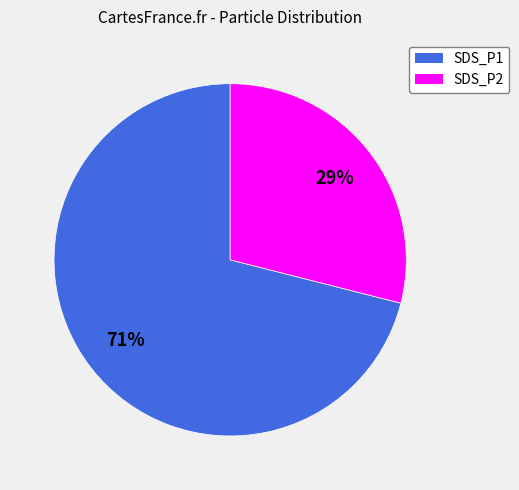

How many slices are in this pie chart?

2